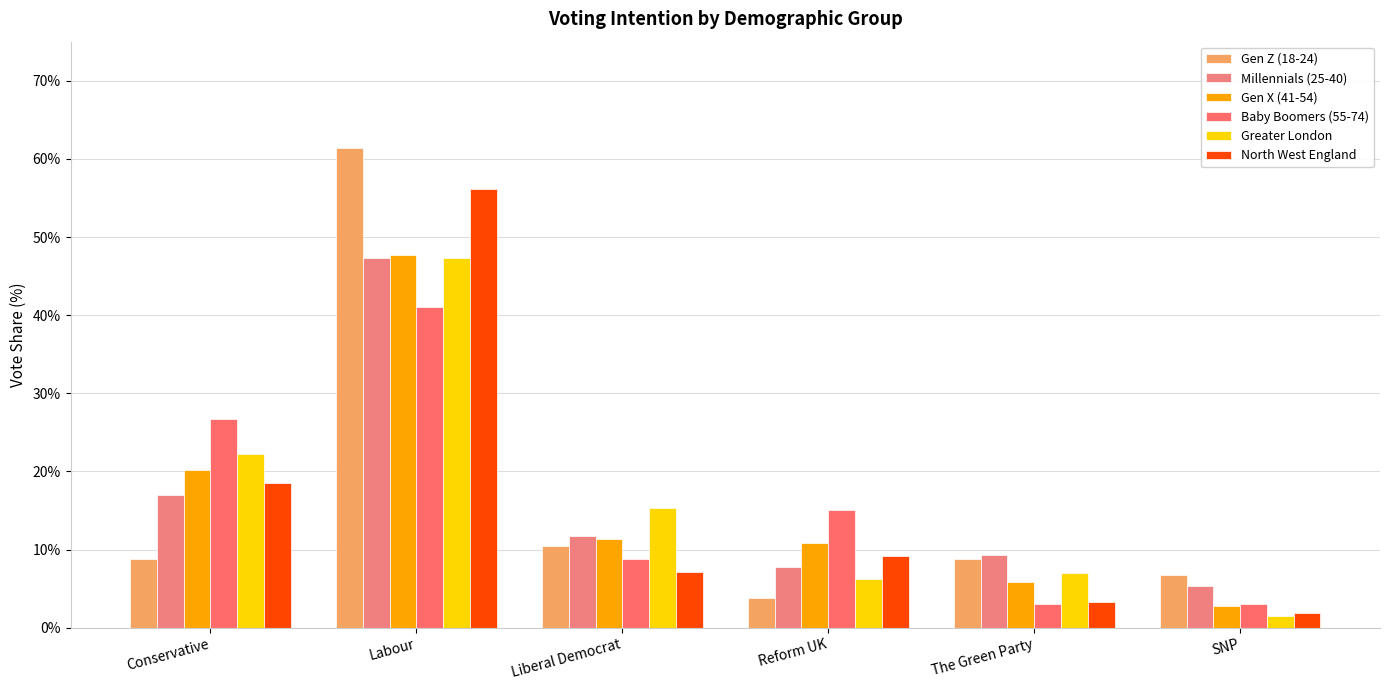

Where does the Millennials (25-40) series first go above 11?

Conservative